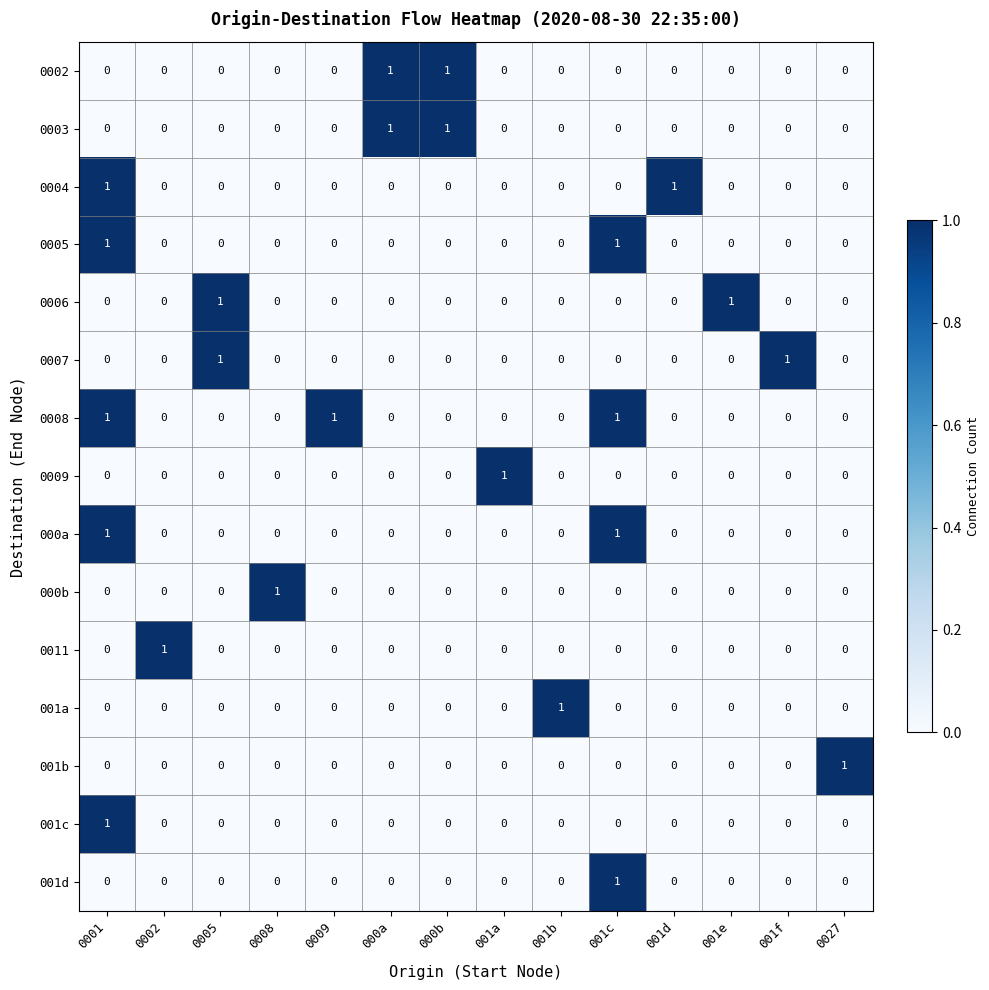

What is the sum of all 0008 values?

3